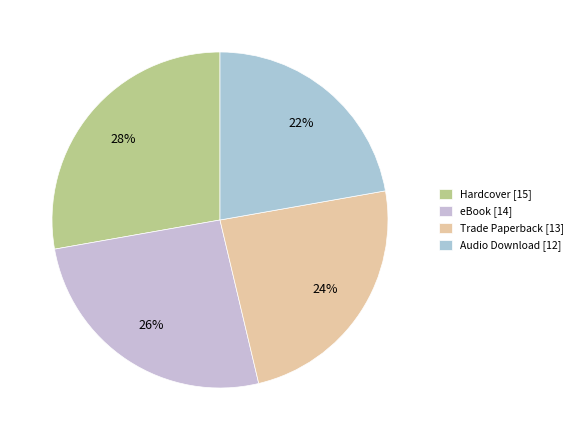

To the nearest percent, what is the combined percentage of eBook and Hardcover?

54%